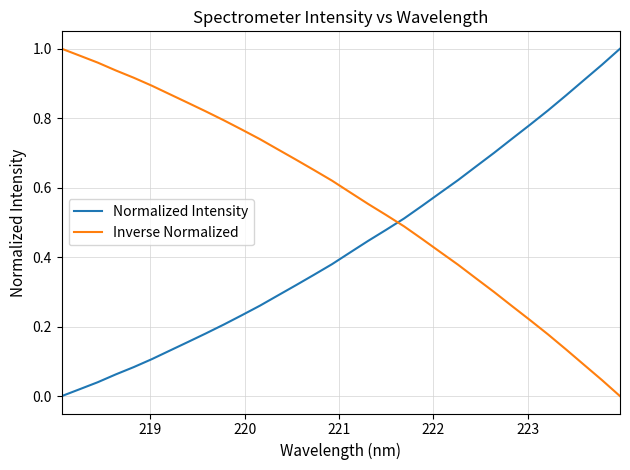

After their last crossing, which series has the higher values: Normalized Intensity or Inverse Normalized?

Normalized Intensity